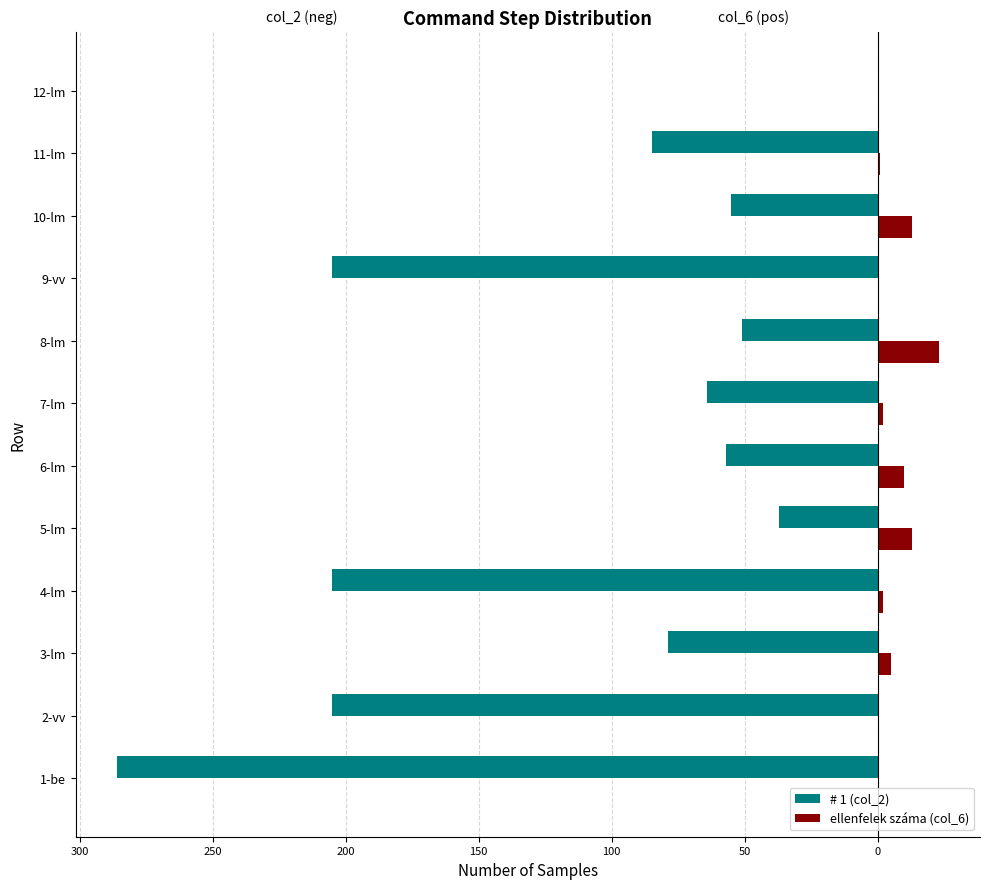

Which series has the widest spread of values?

# 1 (col_2)